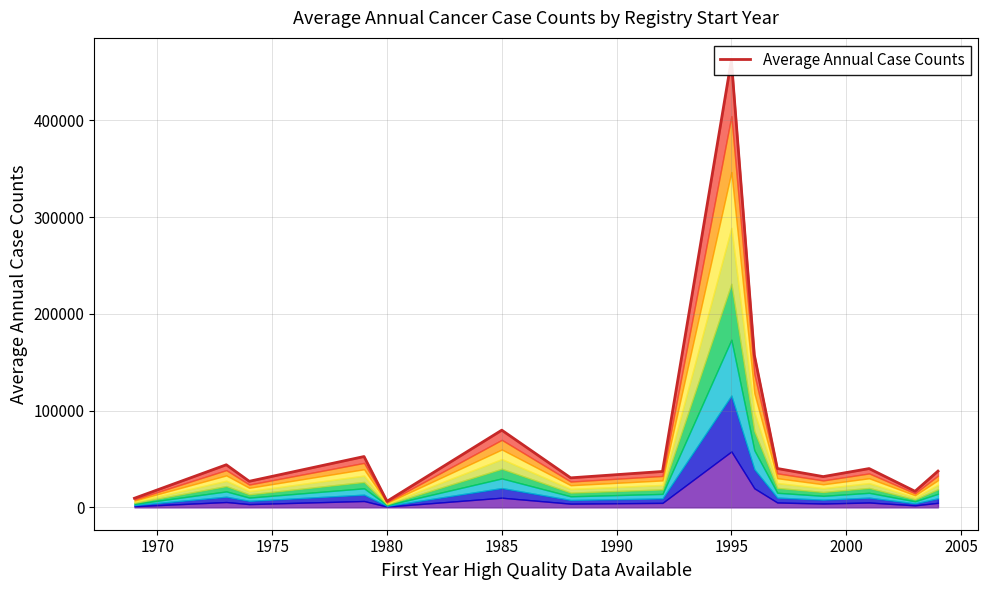

What is the greatest value displayed?

462043